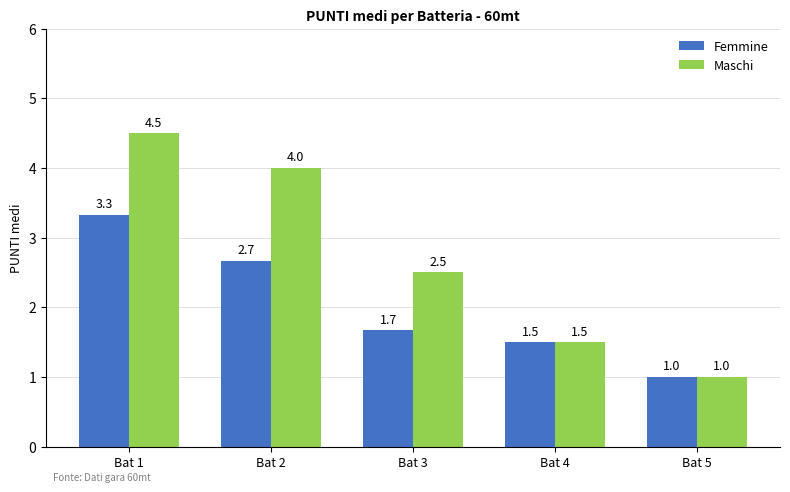

Rank the series by their average value, from highest to lowest.

Maschi, Femmine